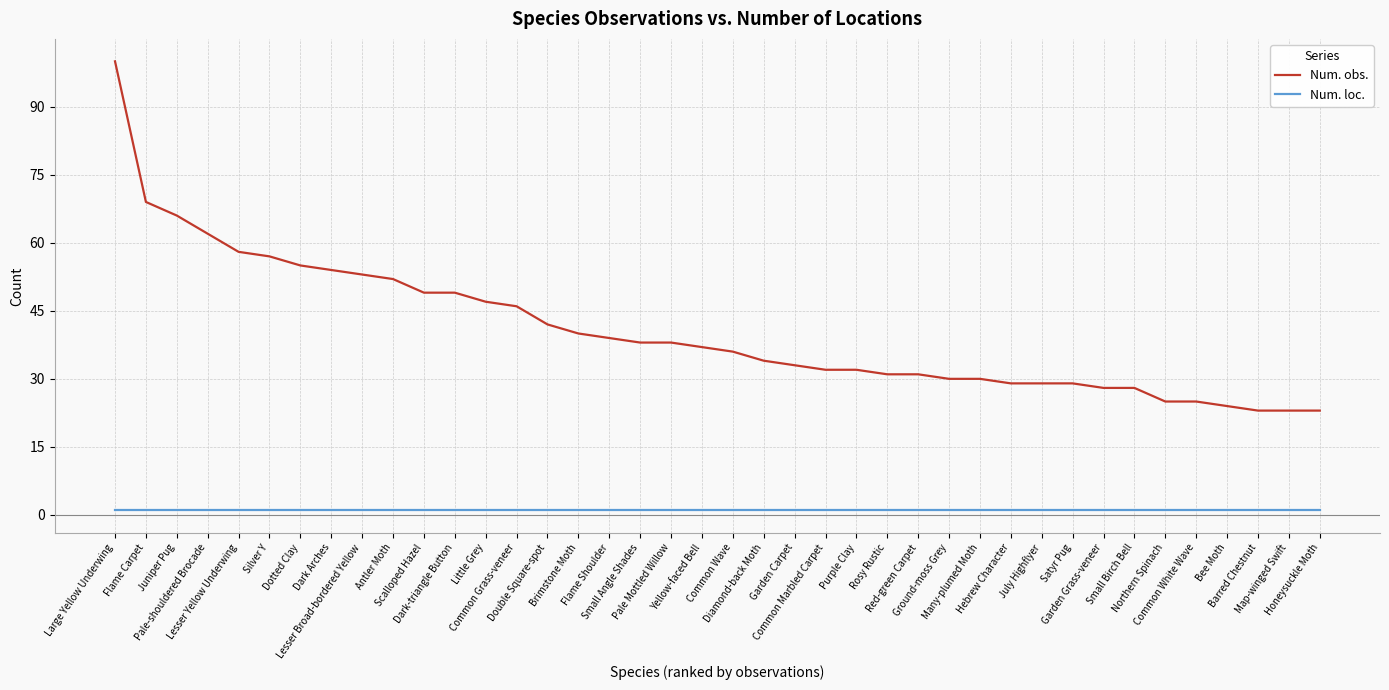

Reading left to right, list all the values displayed in this chart.

Num. obs.: Large Yellow Underwing=100	Flame Carpet=69	Juniper Pug=66	Pale-shouldered Brocade=62	Lesser Yellow Underwing=58	Silver Y=57	Dotted Clay=55	Dark Arches=54	Lesser Broad-bordered Yellow=53	Antler Moth=52	Scalloped Hazel=49	Dark-triangle Button=49	Little Grey=47	Common Grass-veneer=46	Double Square-spot=42	Brimstone Moth=40	Flame Shoulder=39	Small Angle Shades=38	Pale Mottled Willow=38	Yellow-faced Bell=37	Common Wave=36	Diamond-back Moth=34	Garden Carpet=33	Common Marbled Carpet=32	Purple Clay=32	Rosy Rustic=31	Red-green Carpet=31	Ground-moss Grey=30	Many-plumed Moth=30	Hebrew Character=29	July Highflyer=29	Satyr Pug=29	Garden Grass-veneer=28	Small Birch Bell=28	Northern Spinach=25	Common White Wave=25	Bee Moth=24	Barred Chestnut=23	Map-winged Swift=23	Honeysuckle Moth=23
Num. loc.: Large Yellow Underwing=1	Flame Carpet=1	Juniper Pug=1	Pale-shouldered Brocade=1	Lesser Yellow Underwing=1	Silver Y=1	Dotted Clay=1	Dark Arches=1	Lesser Broad-bordered Yellow=1	Antler Moth=1	Scalloped Hazel=1	Dark-triangle Button=1	Little Grey=1	Common Grass-veneer=1	Double Square-spot=1	Brimstone Moth=1	Flame Shoulder=1	Small Angle Shades=1	Pale Mottled Willow=1	Yellow-faced Bell=1	Common Wave=1	Diamond-back Moth=1	Garden Carpet=1	Common Marbled Carpet=1	Purple Clay=1	Rosy Rustic=1	Red-green Carpet=1	Ground-moss Grey=1	Many-plumed Moth=1	Hebrew Character=1	July Highflyer=1	Satyr Pug=1	Garden Grass-veneer=1	Small Birch Bell=1	Northern Spinach=1	Common White Wave=1	Bee Moth=1	Barred Chestnut=1	Map-winged Swift=1	Honeysuckle Moth=1